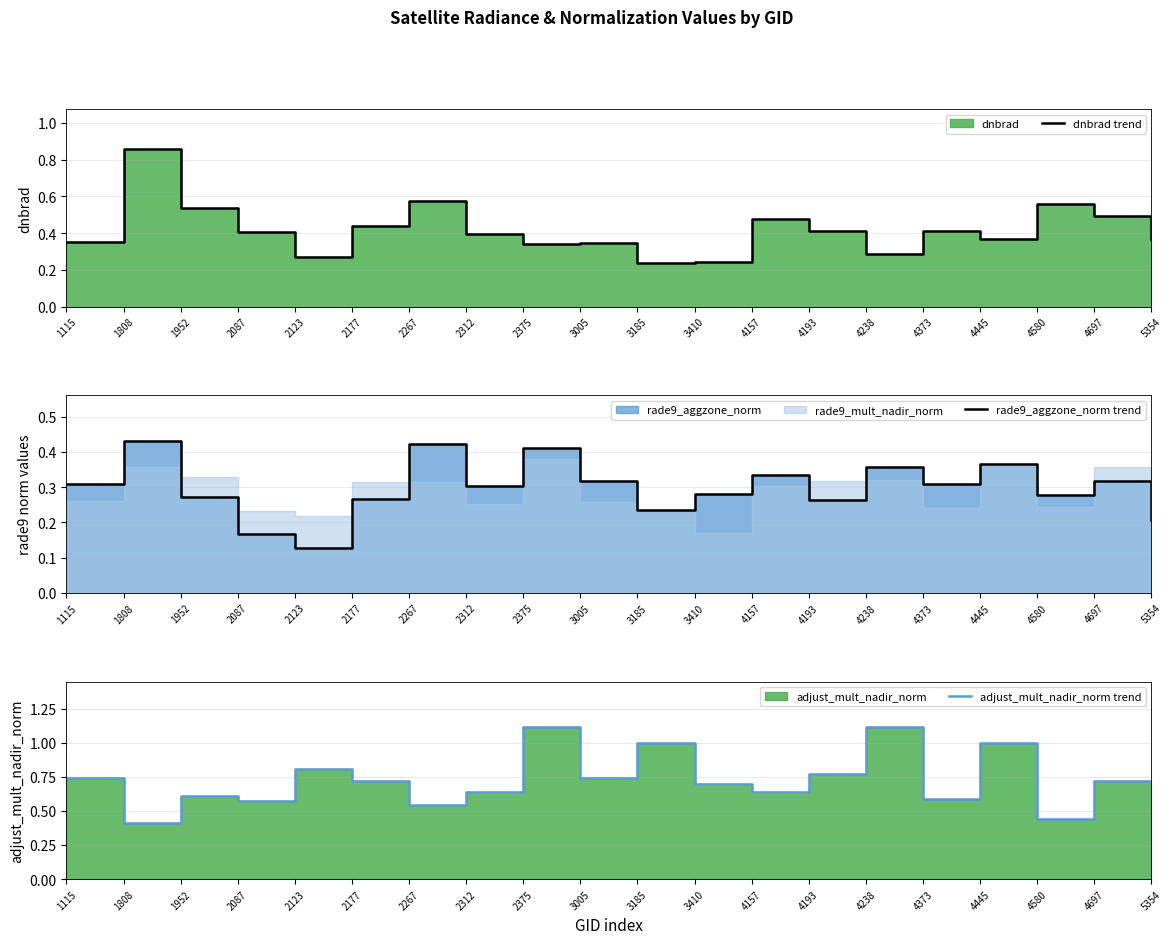

Reading left to right, extract all data points from this chart.

dnbrad trend: 1115=0.4	1808=0.9	1952=0.5	2087=0.4	2123=0.3	2177=0.4	2267=0.6	2312=0.4	2375=0.3	3005=0.3	3185=0.2	3410=0.2	4157=0.5	4193=0.4	4238=0.3	4373=0.4	4445=0.4	4580=0.6	4697=0.5	5354=0.4
rade9_aggzone_norm trend: 1115=0.3	1808=0.4	1952=0.3	2087=0.2	2123=0.1	2177=0.3	2267=0.4	2312=0.3	2375=0.4	3005=0.3	3185=0.2	3410=0.3	4157=0.3	4193=0.3	4238=0.4	4373=0.3	4445=0.4	4580=0.3	4697=0.3	5354=0.2
adjust_mult_nadir_norm trend: 1115=0.7	1808=0.4	1952=0.6	2087=0.6	2123=0.8	2177=0.7	2267=0.5	2312=0.6	2375=1.1	3005=0.7	3185=1.0	3410=0.7	4157=0.6	4193=0.8	4238=1.1	4373=0.6	4445=1.0	4580=0.4	4697=0.7	5354=0.7